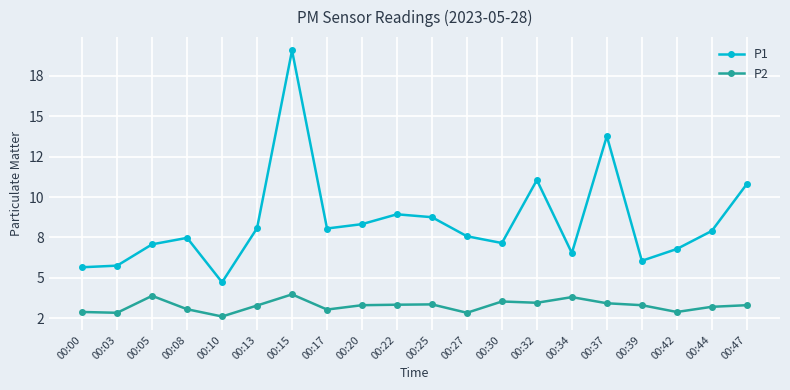

What are all the series names shown in the legend?

P1, P2